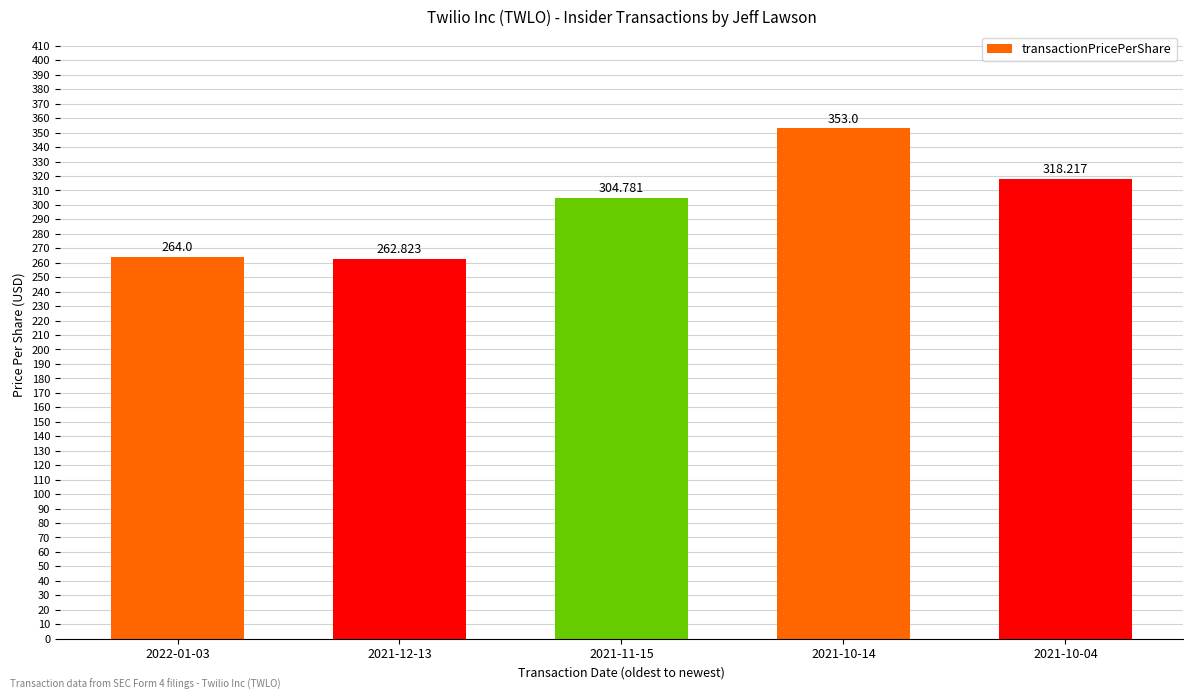

How many bars are there in total?

5